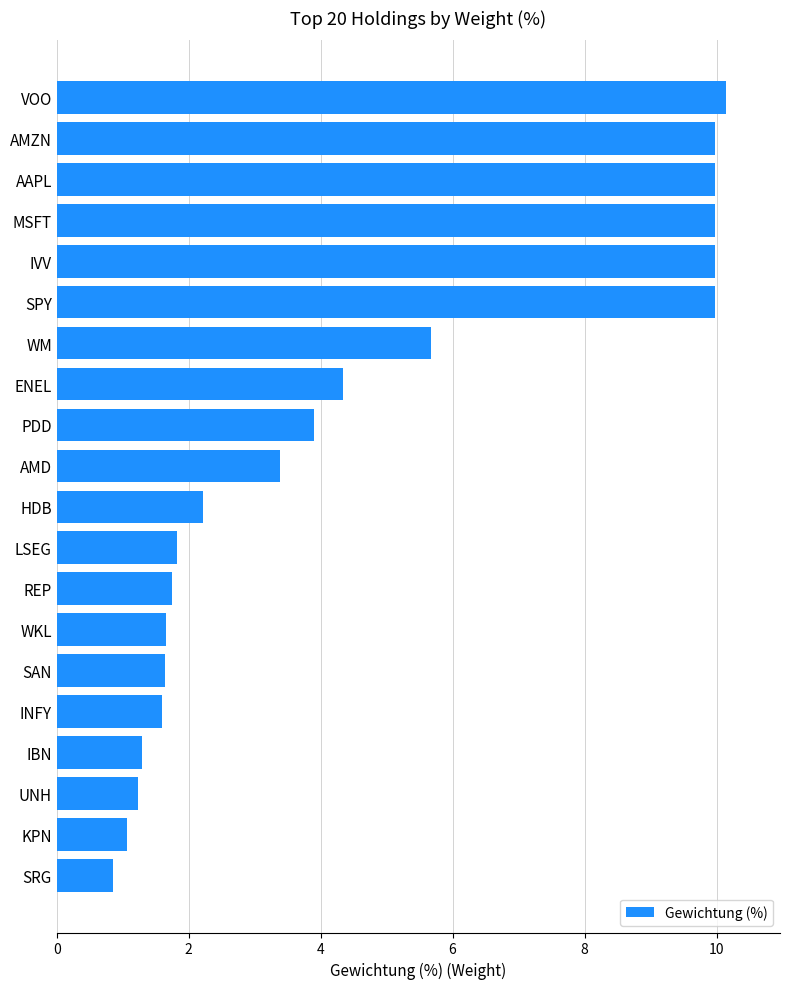

What is the maximum value shown in the chart?

10.2